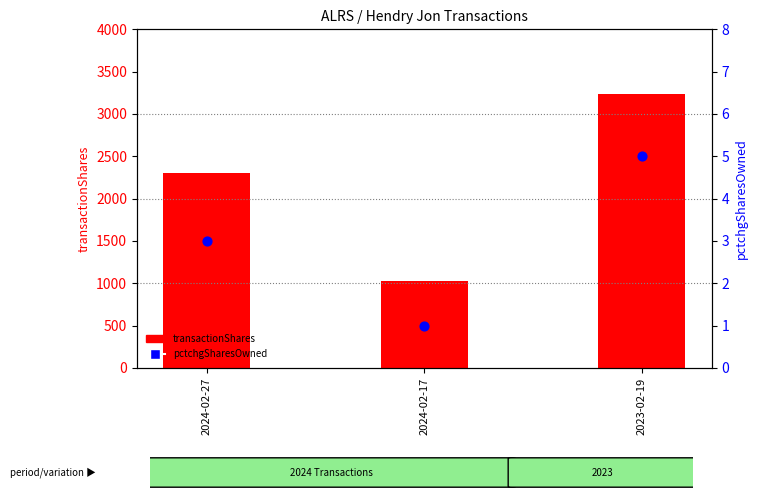

Which series reaches the maximum Y coordinate?

transactionShares